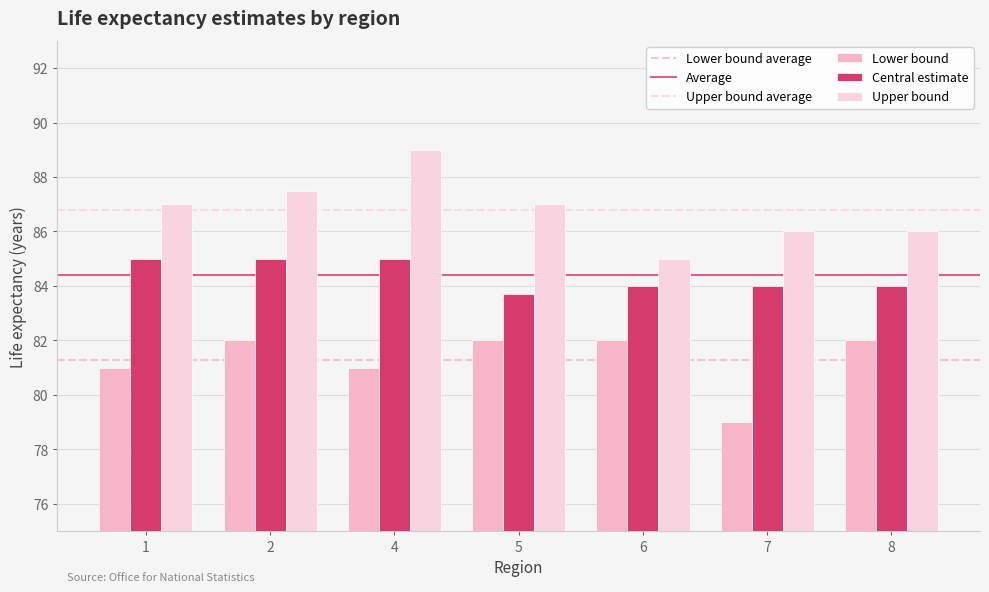

Which series has the largest range (max minus min)?

Upper bound